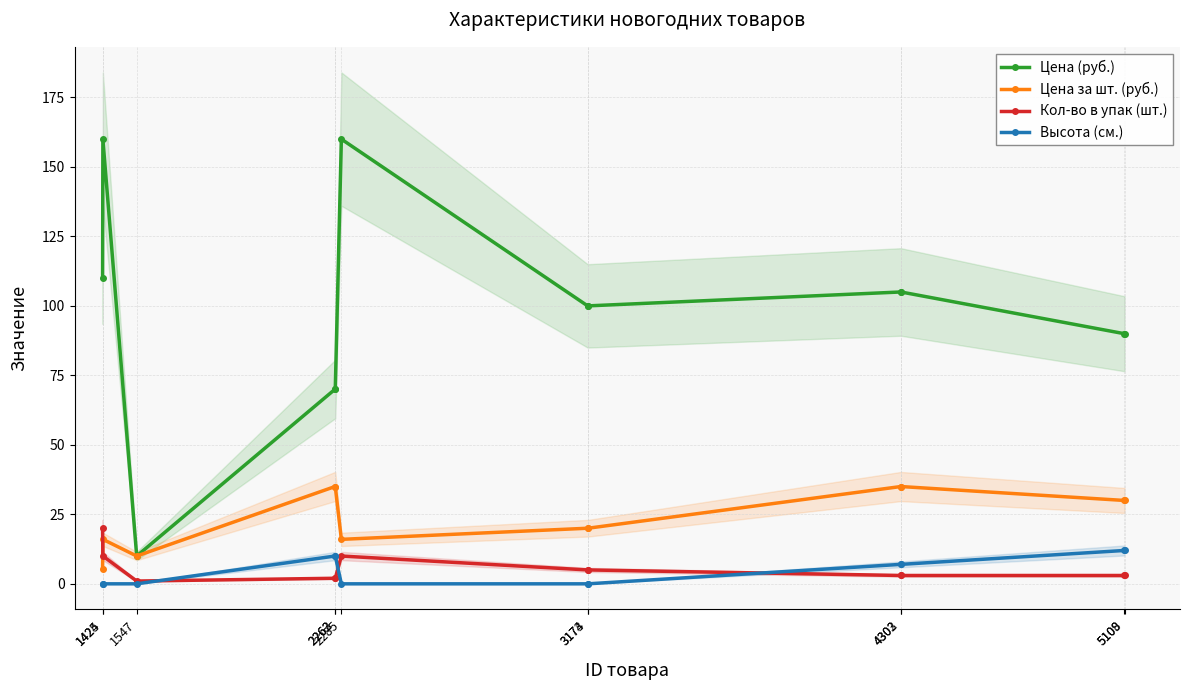

Between 3174 and 3173, which is larger?

3174